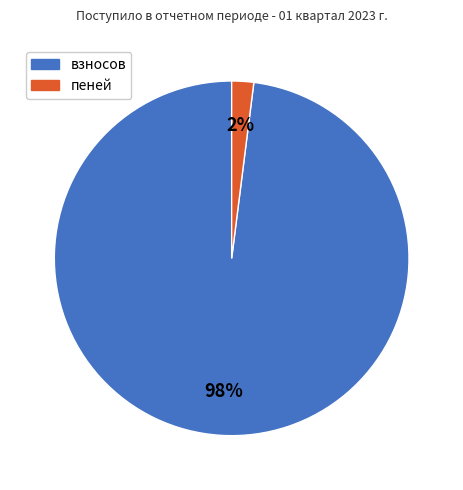

What is the ratio of the value at взносов to the value at пеней?

49.0